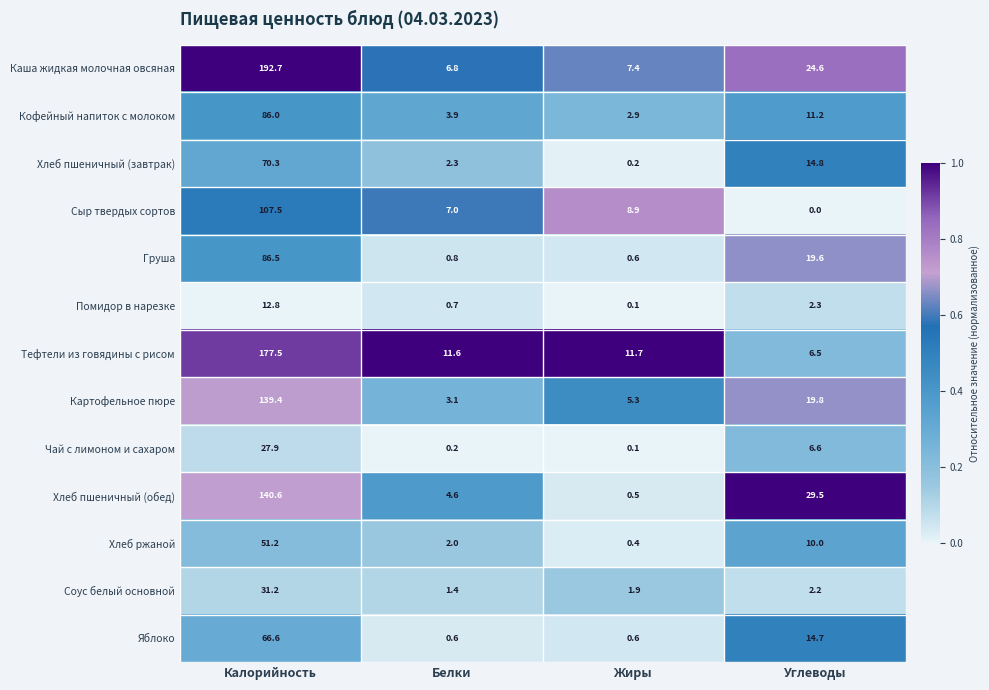

At how many categories does at least one series exceed 0?

4